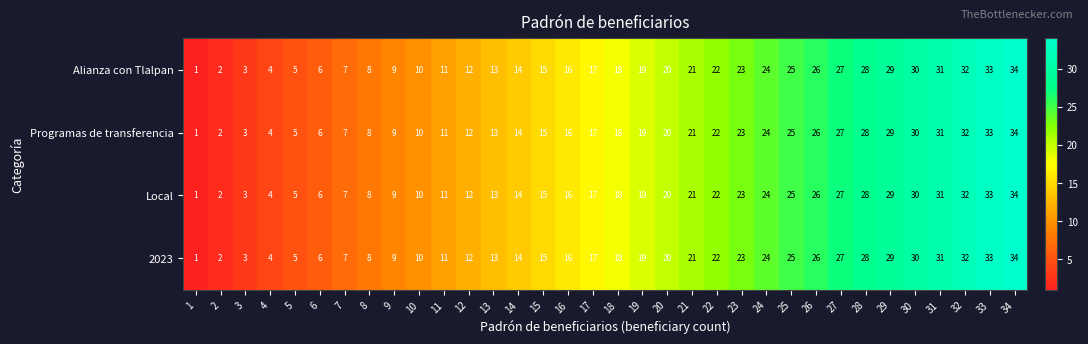

True or false: Alianza con Tlalpan has a value of 19 at 19.

True